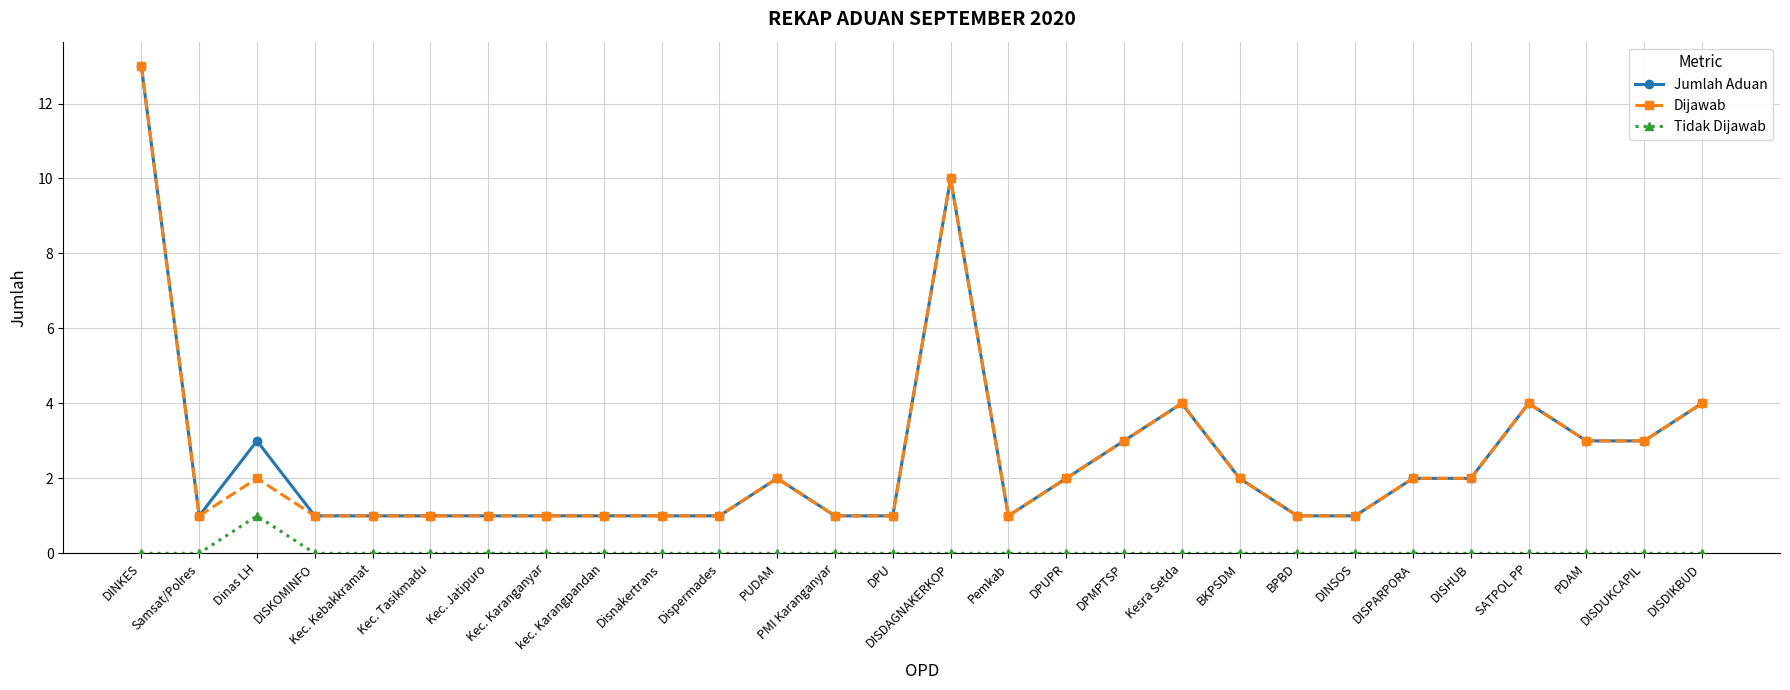

True or false: Dijawab has more than 1 interior local peaks.

True